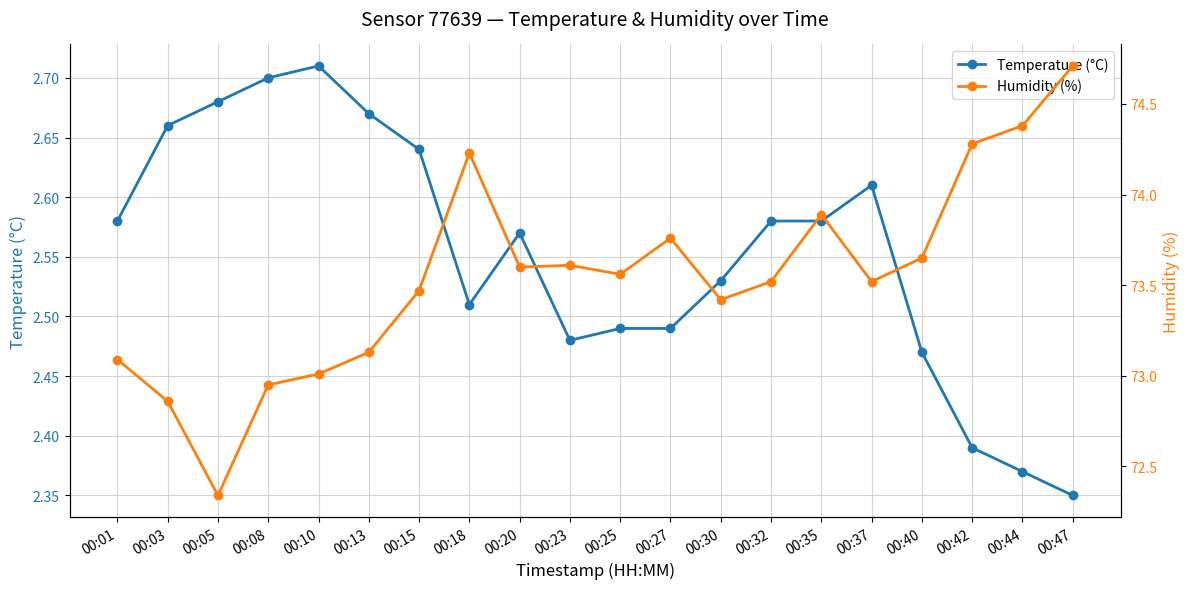

What is the greatest value displayed?

74.7